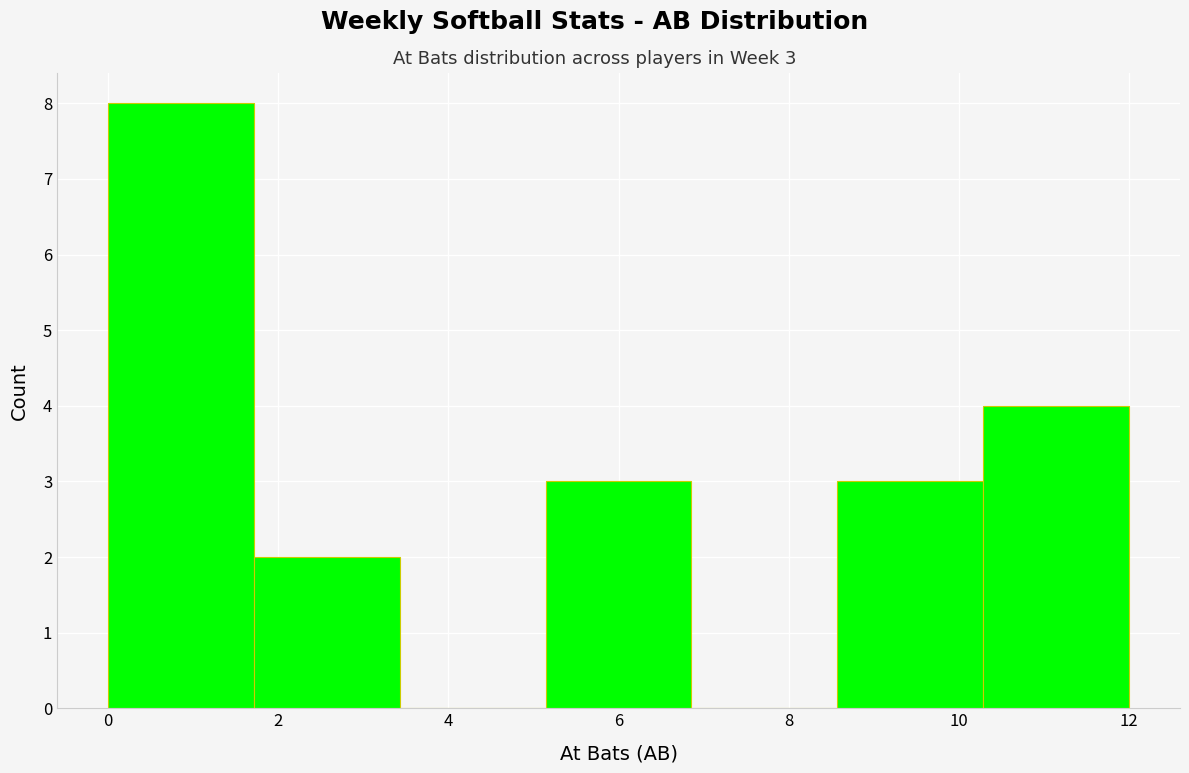

Which range on the x-axis has the tallest bar?

0.0 to 1.8